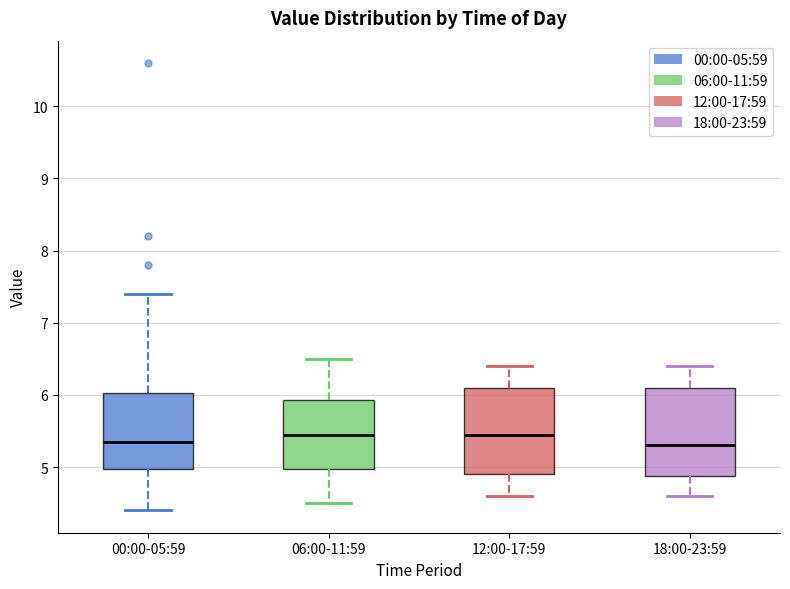

Where does the median line of the box for 00:00-05:59 sit on the y-axis? The values are not printed on the chart, so give them approximately, as read against the axis.

5.4